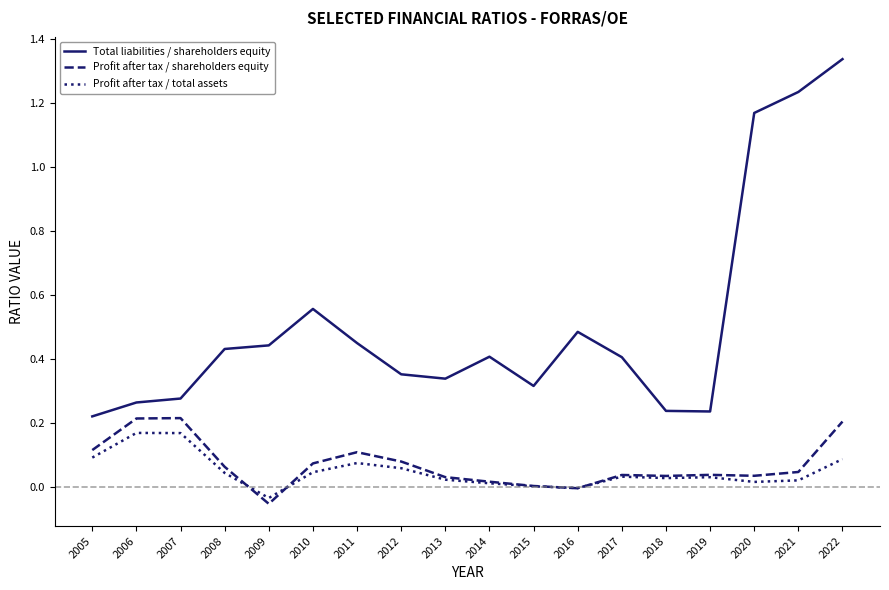

What is the difference between the maximum and minimum values in the Total liabilities / shareholders equity series?

1.1